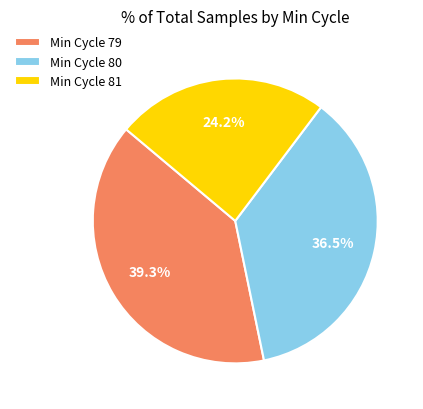

Rank the categories by value from lowest to highest.

Min Cycle 81, Min Cycle 80, Min Cycle 79